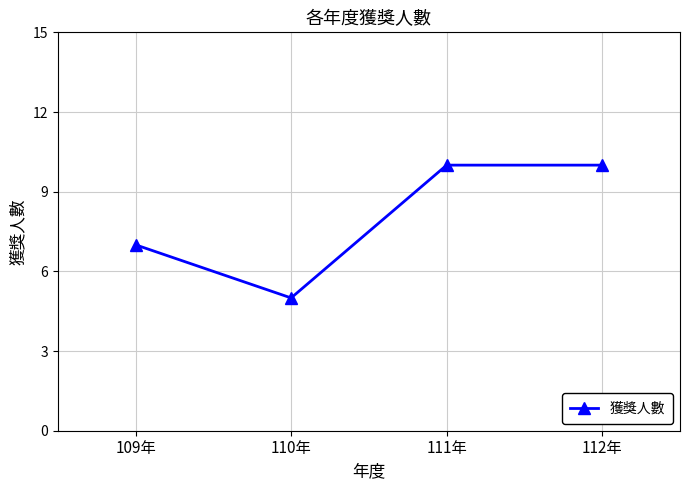

What is the change in value from 109年 to 112年?

+3